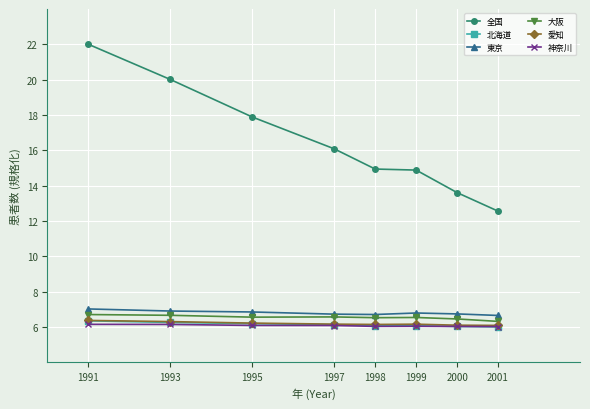

The value of 北海道 at 1997 is 6.1. True or false?

True